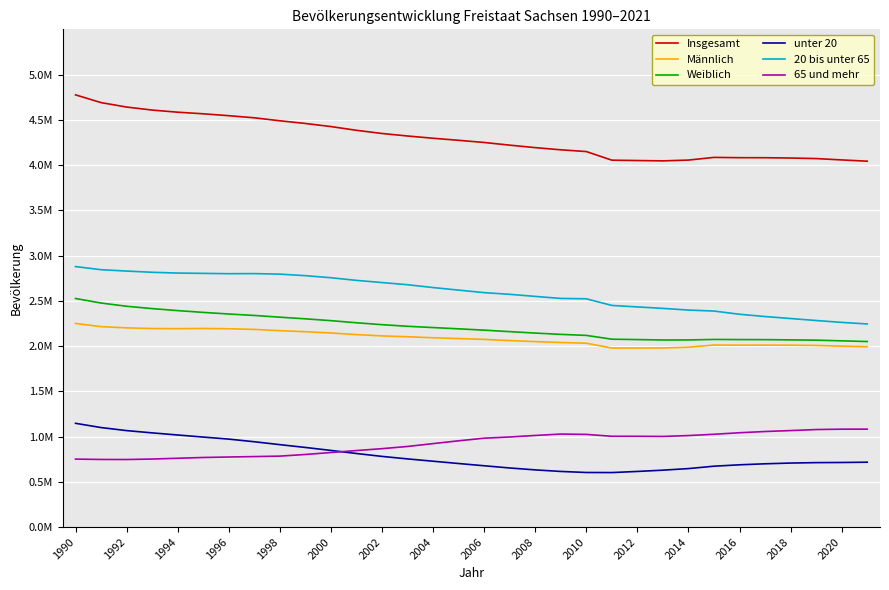

At which category is the sum across all series the highest?

1990